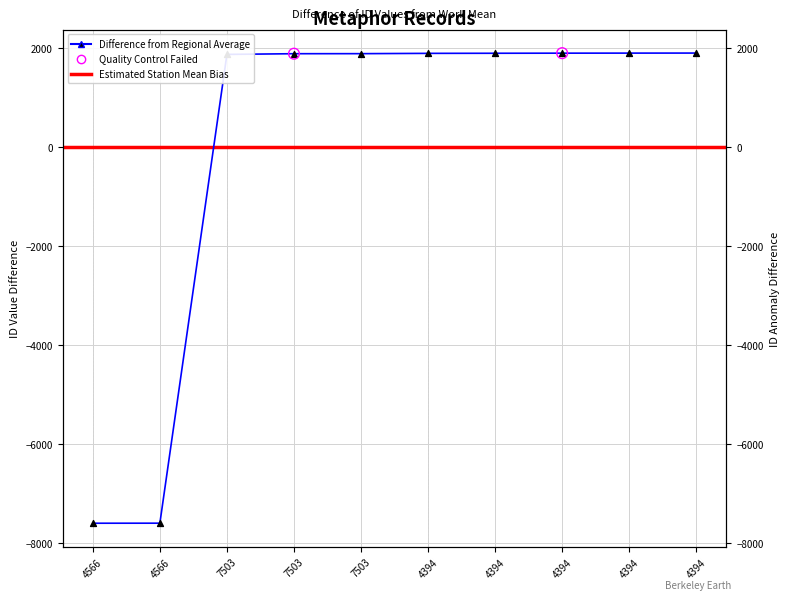

Approximately how many times larger is the value at 4394 compared to 7503?

1.0